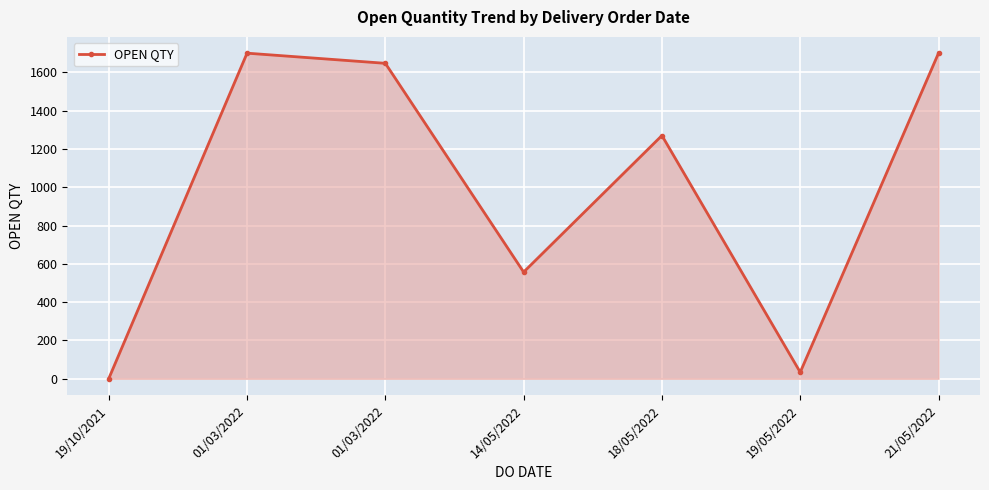

Where is the first local minimum?

14/05/2022